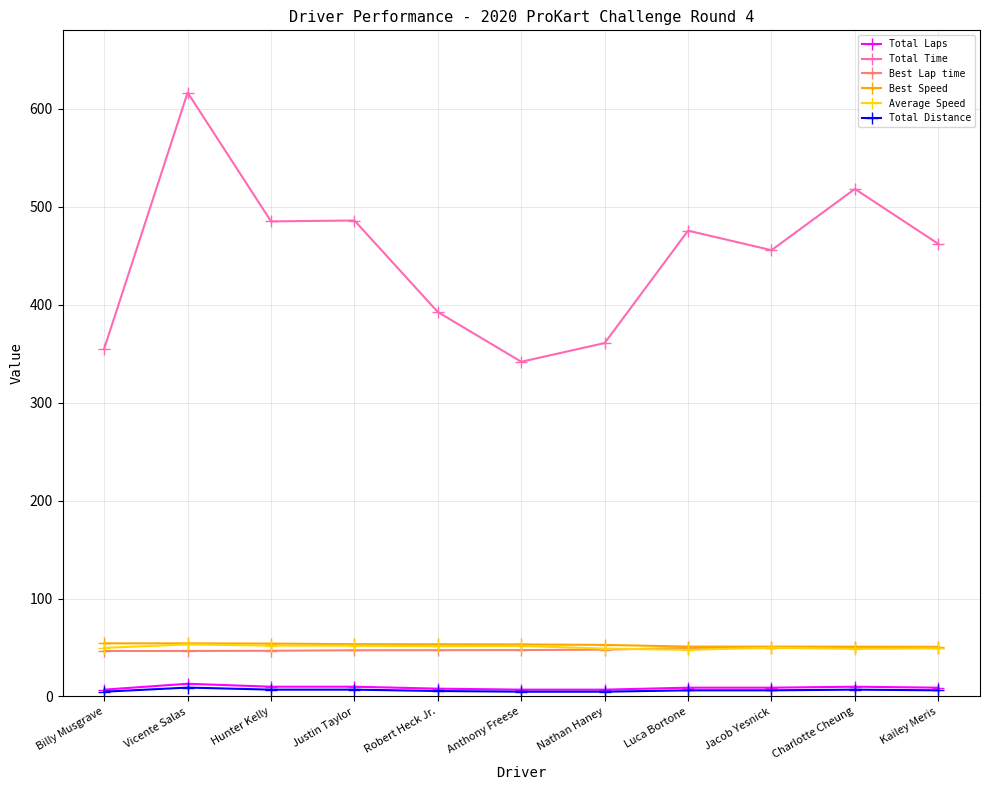

Which series has the widest spread of values?

Total Time